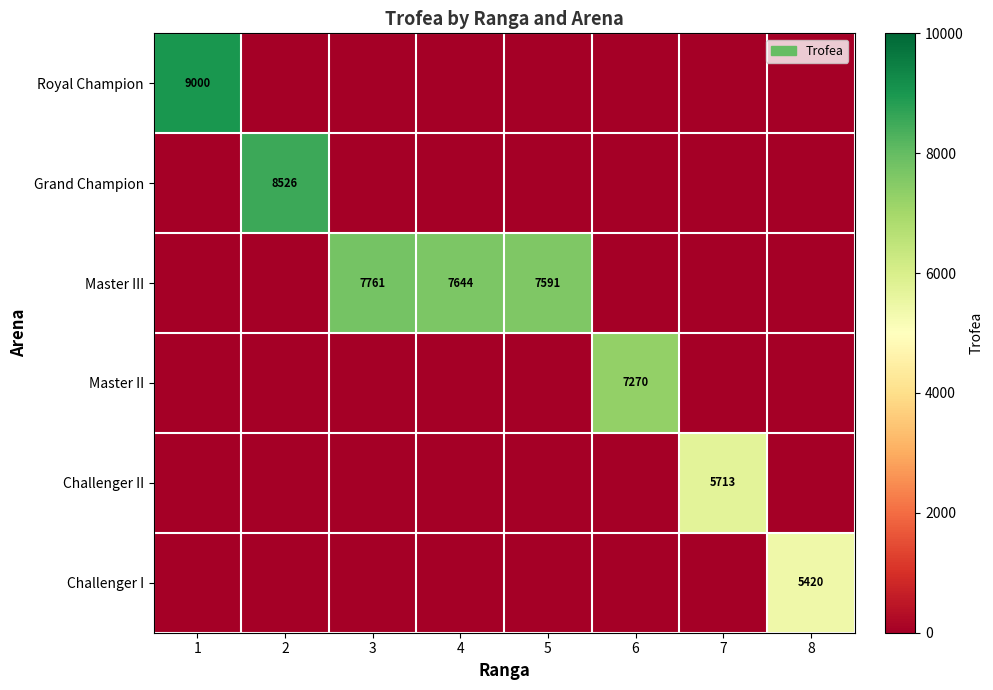

The value of Master II at 6 is 4543. True or false?

False